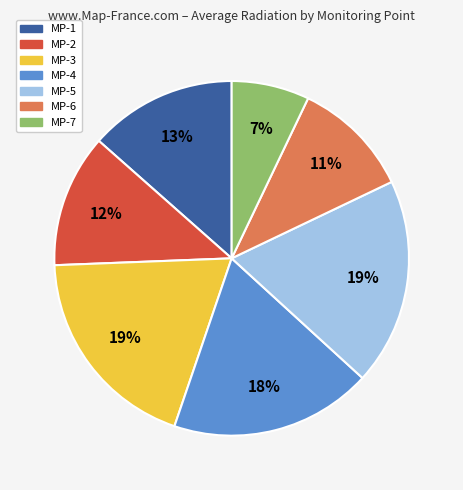

Combined, do MP-3 and MP-1 account for over 50%?

No